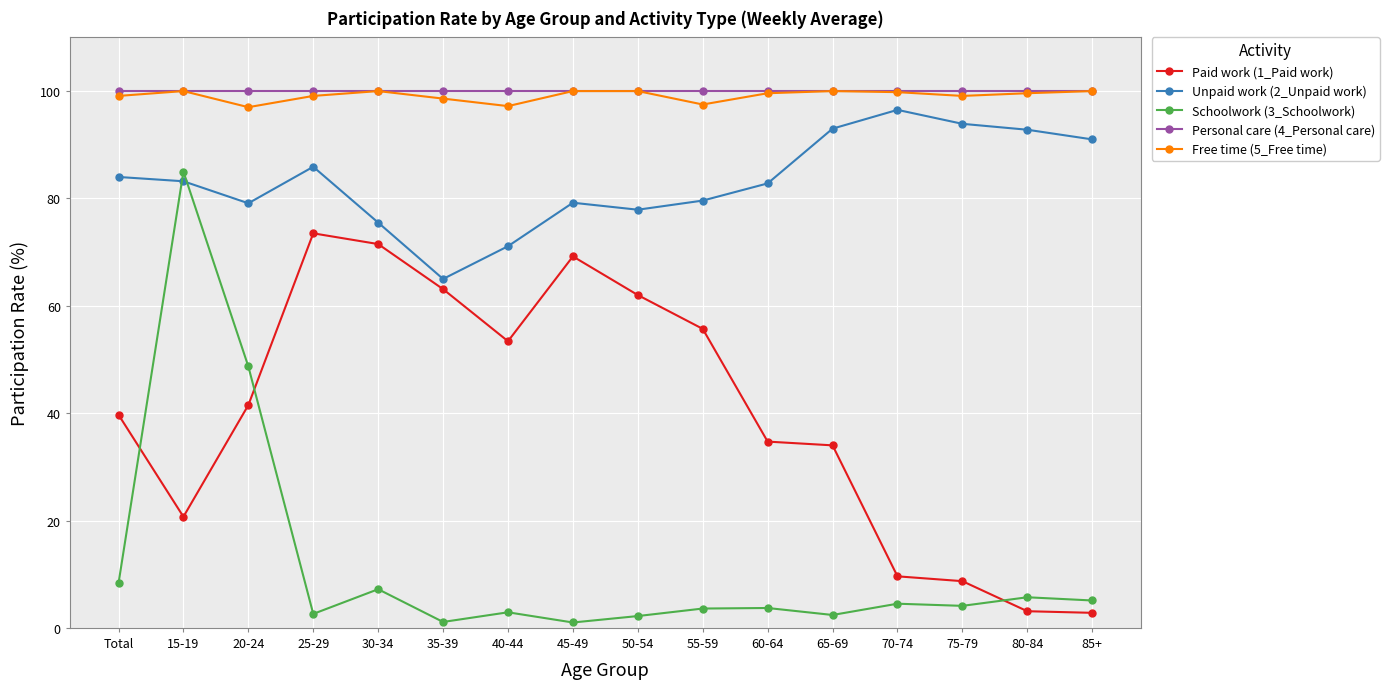

What is the sum of all Free time (5_Free time) values?

1586.6